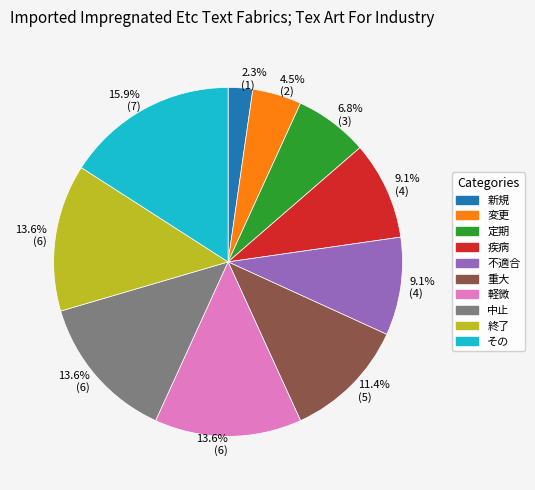

How much of the chart is everything except 疾病?

90.9%